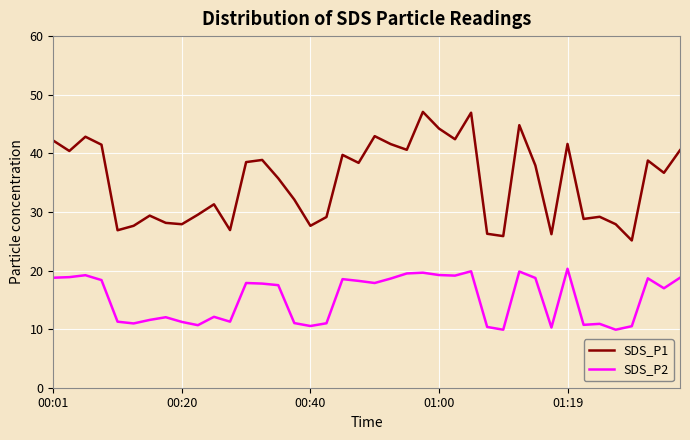

Rank the series by their average value, from lowest to highest.

SDS_P2, SDS_P1